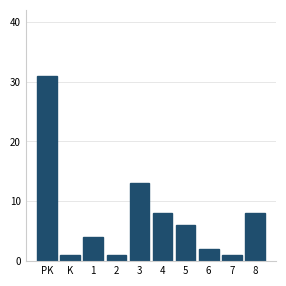

Reading left to right, list all the values displayed in this chart.

31	1	4	1	13	8	6	2	1	8